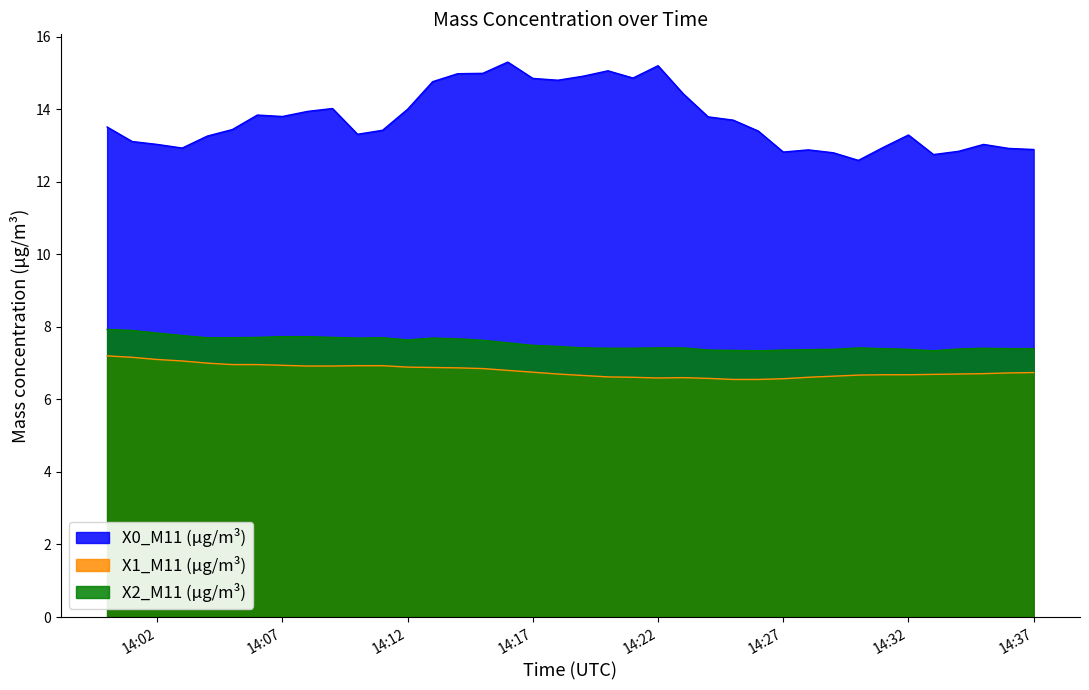

Which has a higher value, 2021-08-22 14:00:00 or 2021-08-22 14:05:00?

2021-08-22 14:00:00